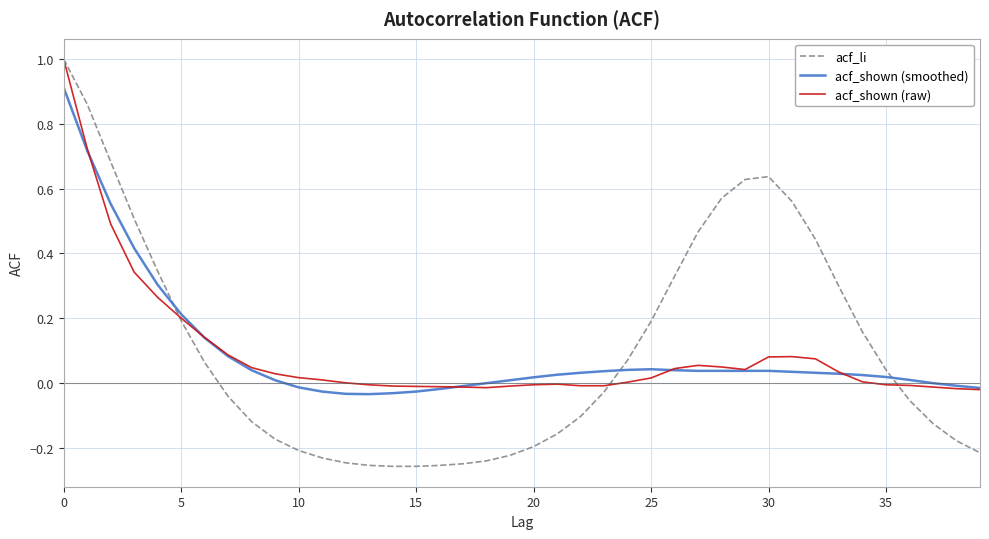

Which series ends up on top after the final intersection of acf_li and acf_shown (smoothed)?

acf_shown (smoothed)